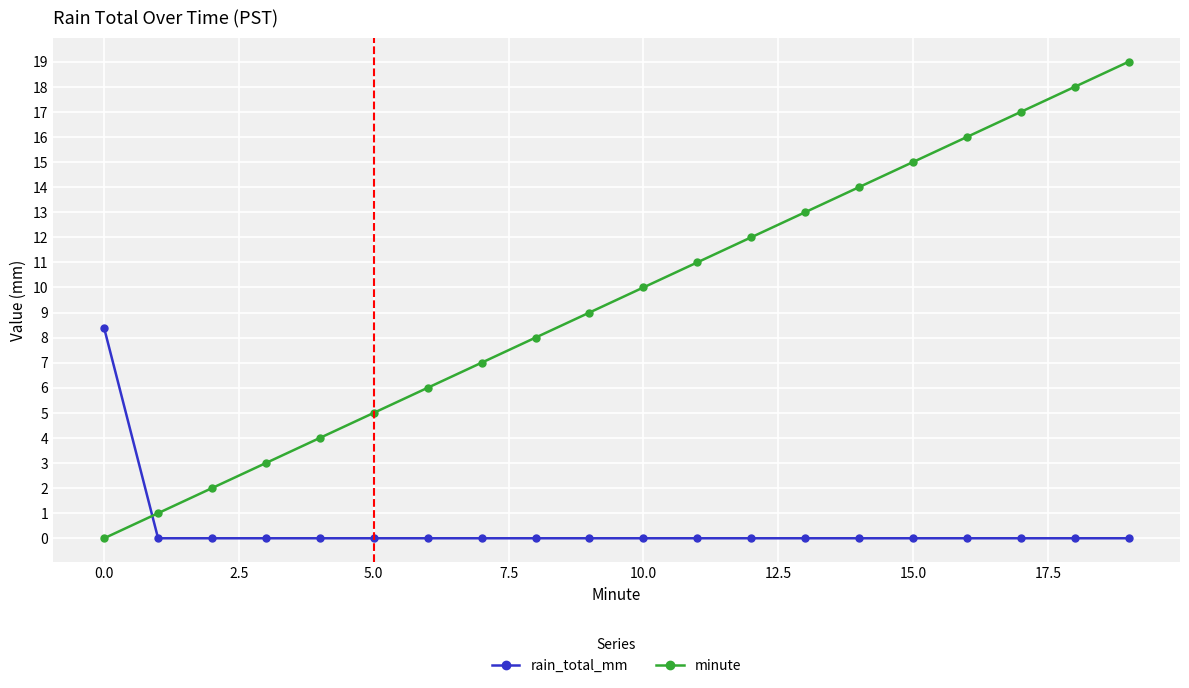

What is the maximum value for rain_total_mm?

8.4